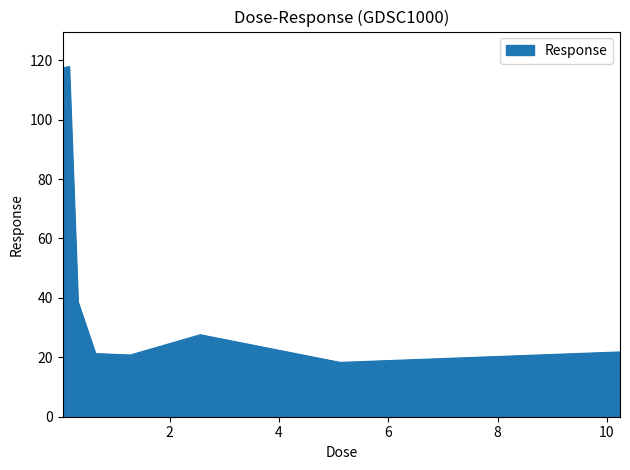

What is the difference between the maximum and minimum values?

99.6